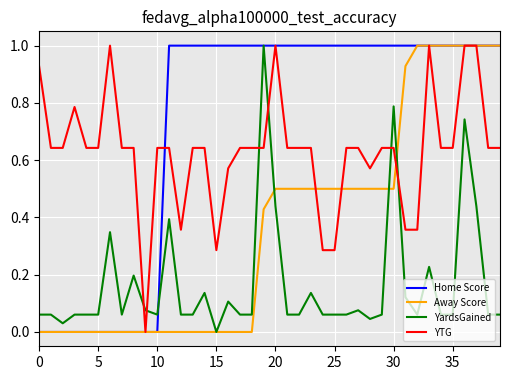

True or false: YTG and YardsGained cross at least once.

True